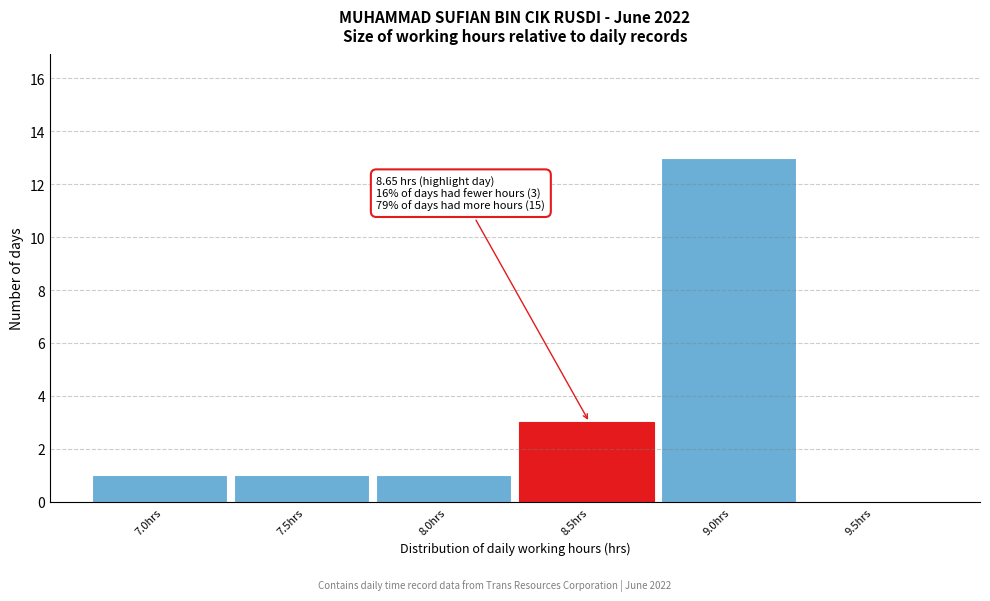

Reading left to right, extract all data points from this chart.

7.0hrs=1	7.5hrs=1	8.0hrs=1	8.5hrs=3	9.0hrs=13	9.5hrs=0